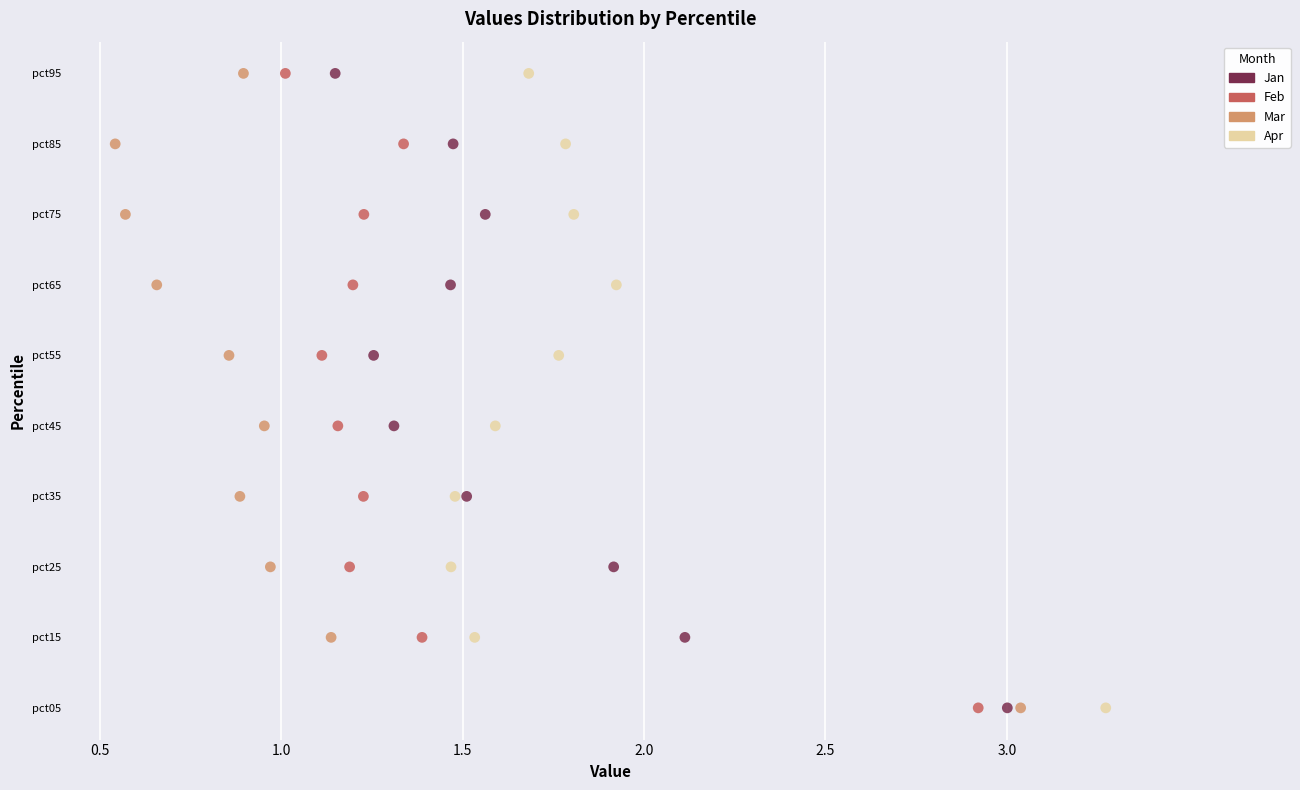

What are all the series names shown in the legend?

Jan, Feb, Mar, Apr